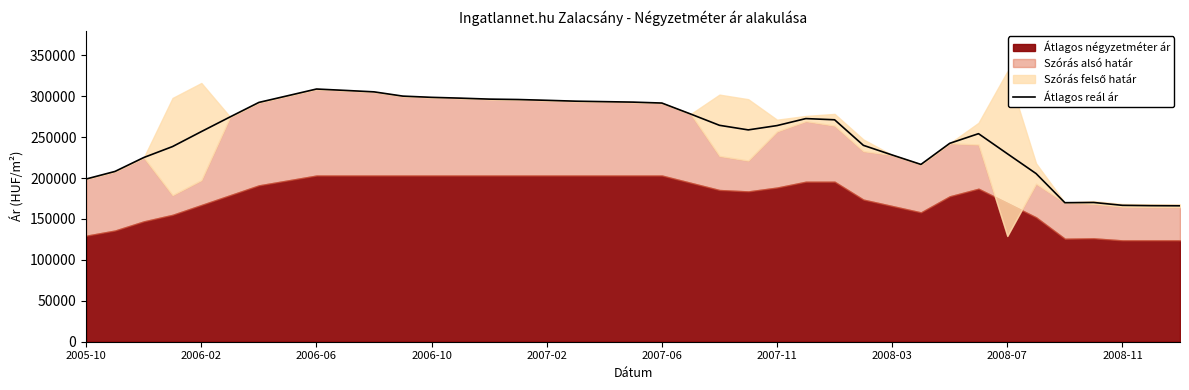

Does the chart have visible grid lines?

No